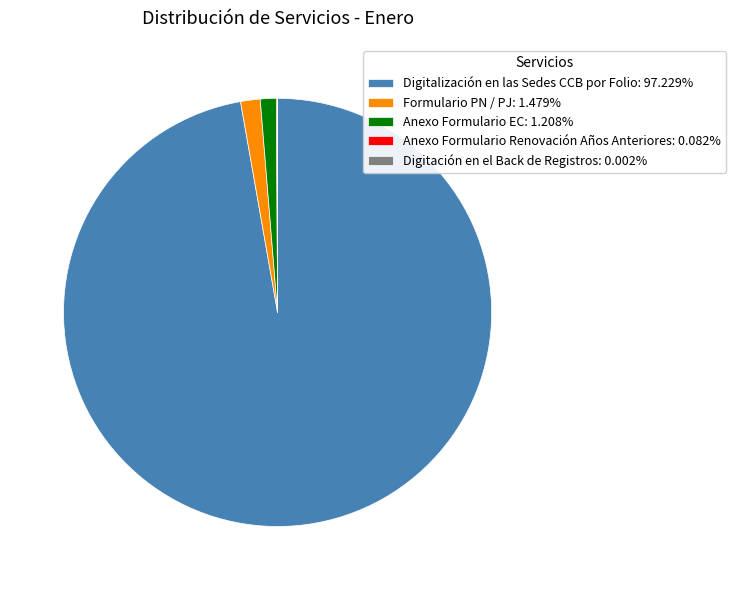

Is there any slice that represents more than half of the pie?

Yes